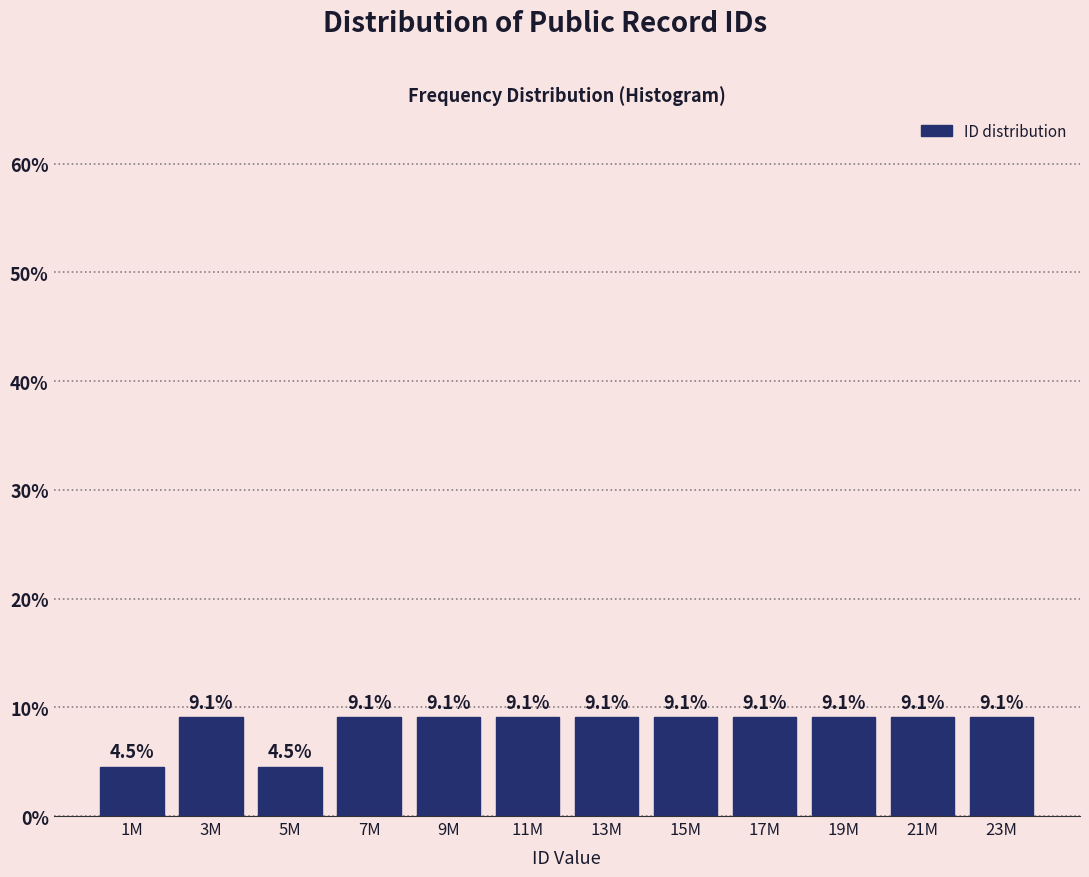

Reading right to left, list all the values displayed in this chart.

9.1	9.1	9.1	9.1	9.1	9.1	9.1	9.1	9.1	4.5	9.1	4.5